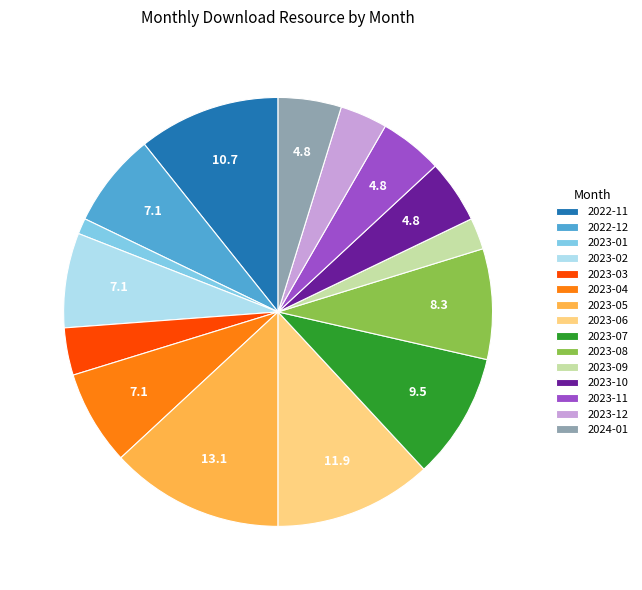

How many segments does this pie chart have?

15